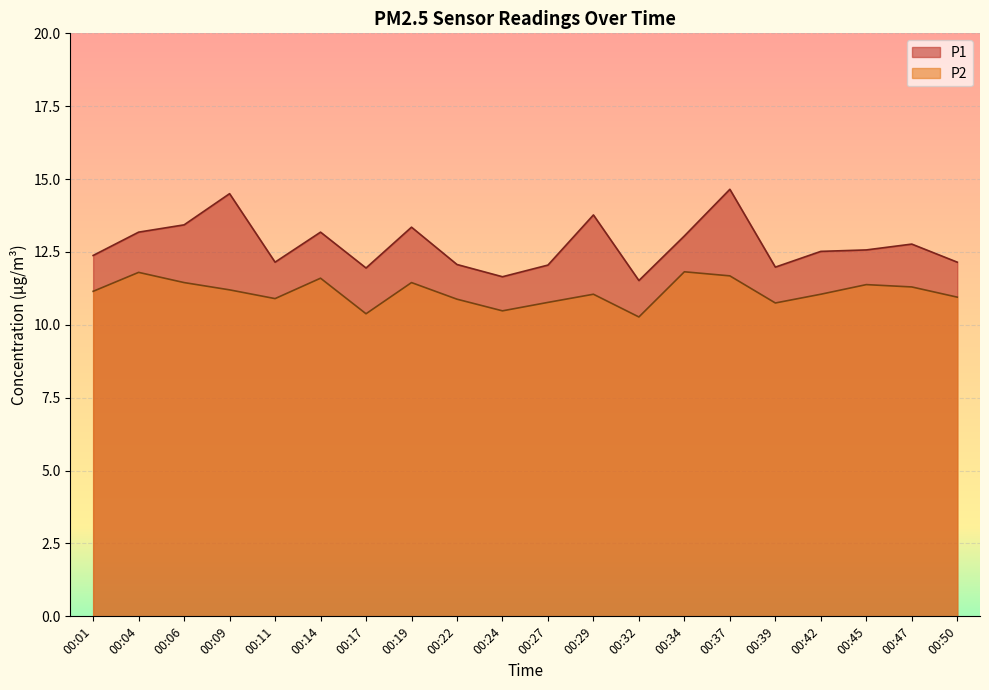

At which category does P2 reach its first local peak?

00:04